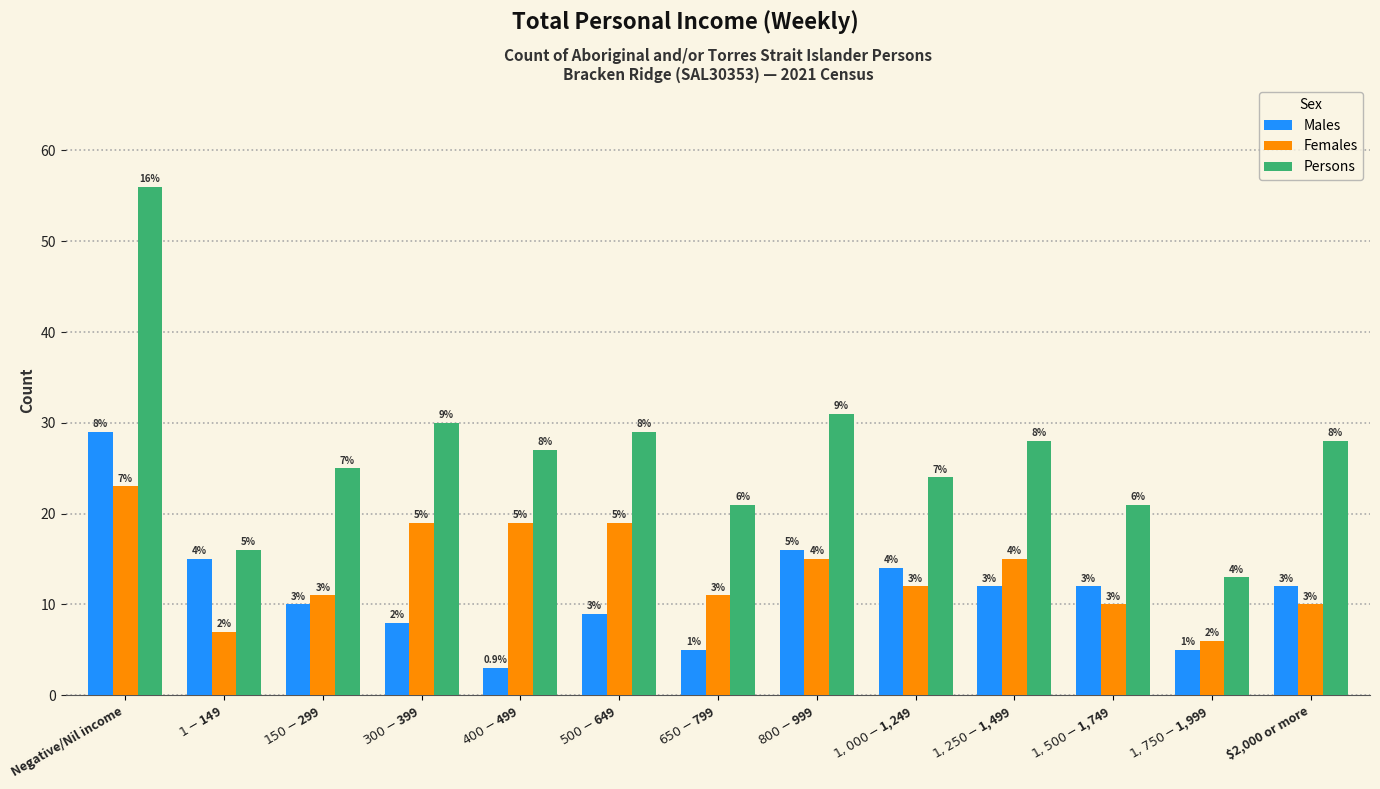

Reading left to right, list all the values displayed in this chart.

Males: 29	15	10	8	3	9	5	16	14	12	12	5	12
Females: 23	7	11	19	19	19	11	15	12	15	10	6	10
Persons: 56	16	25	30	27	29	21	31	24	28	21	13	28